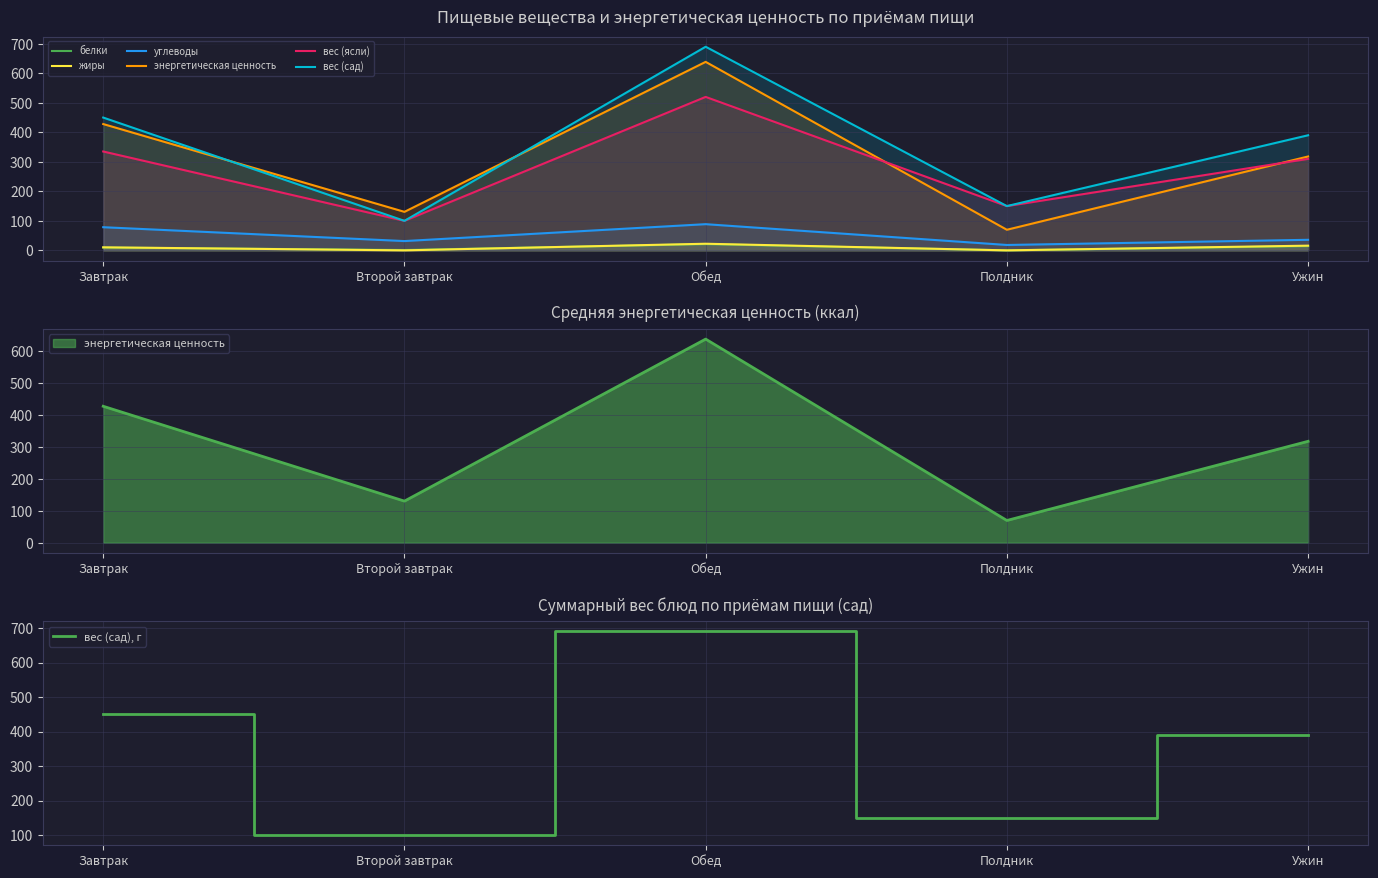

Is it true that жиры equals 7.7 at Второй завтрак?

False